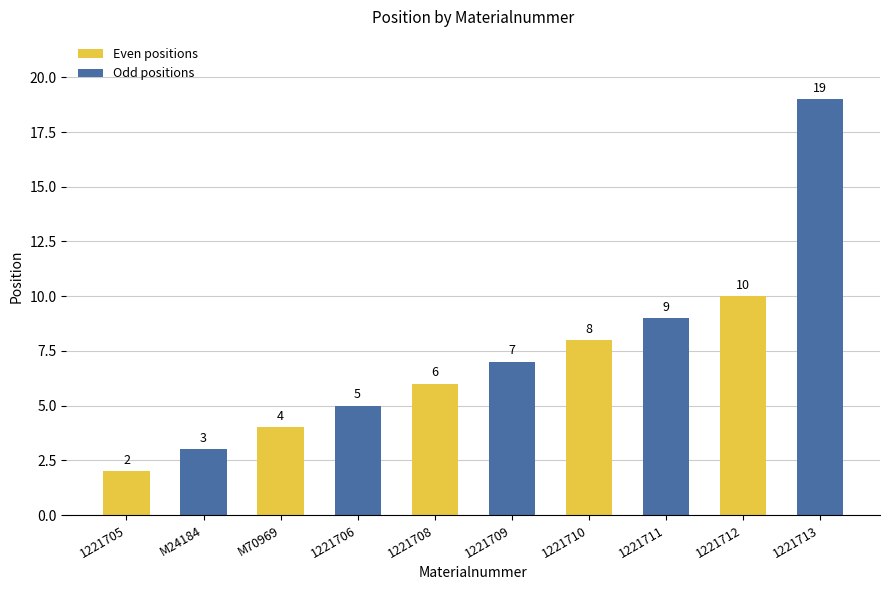

What is the total value across all series at M70969?

9